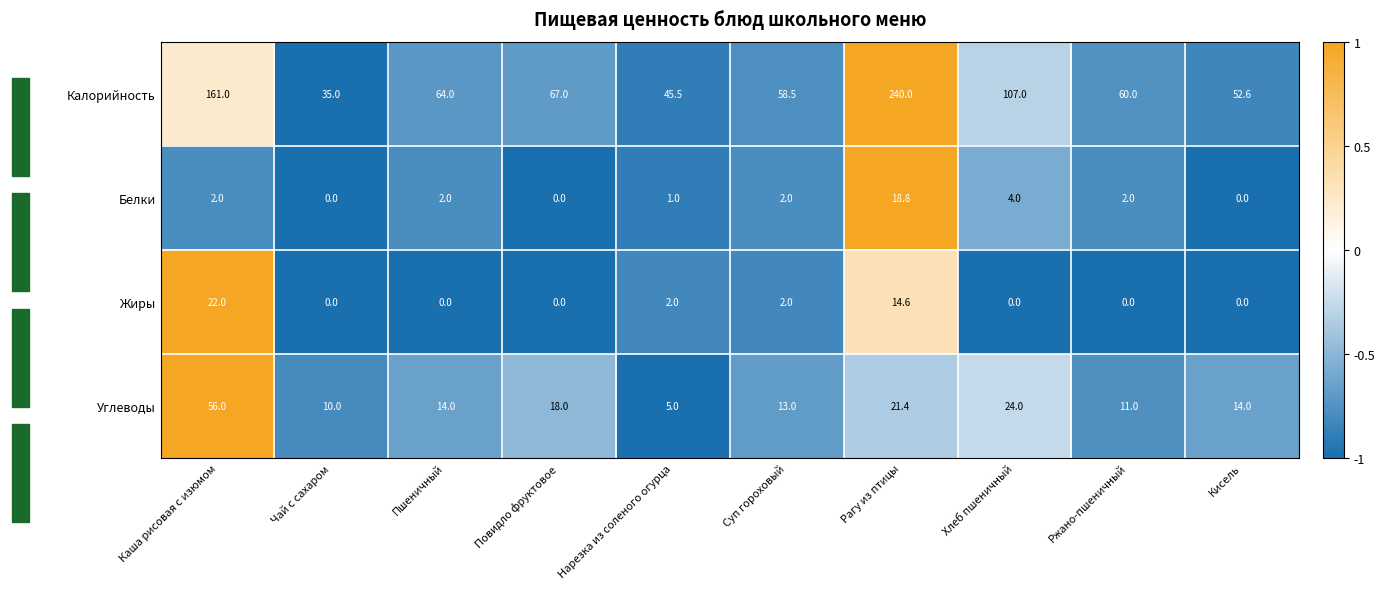

Between Пшеничный and Рагу из птицы, which series saw the biggest shift?

Калорийность